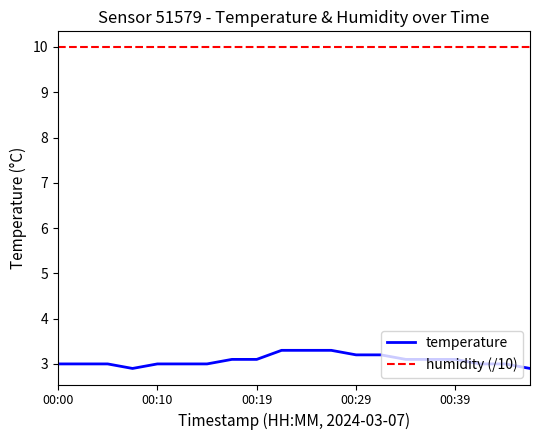

Reading left to right, what are all the values shown in this chart?

temperature: 3.0	3.0	3.0	2.9	3.0	3.0	3.0	3.1	3.1	3.3	3.3	3.3	3.2	3.2	3.1	3.1	3.1	3.0	3.0	2.9
humidity (/10): 10.0	10.0	10.0	10.0	10.0	10.0	10.0	10.0	10.0	10.0	10.0	10.0	10.0	10.0	10.0	10.0	10.0	10.0	10.0	10.0